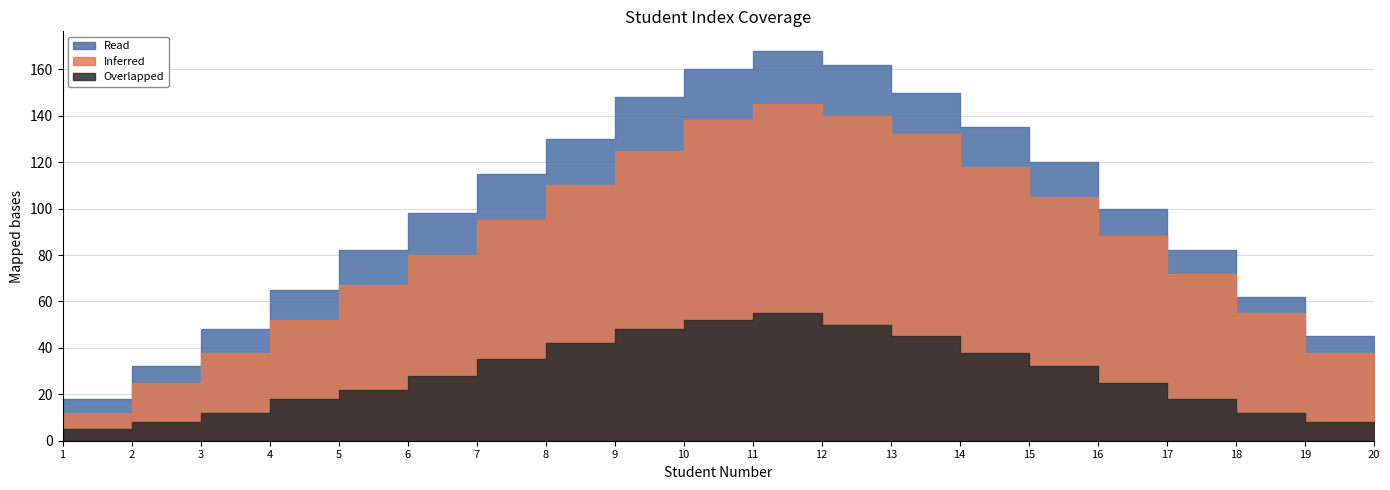

Does the chart display data point markers on the line(s)?

No